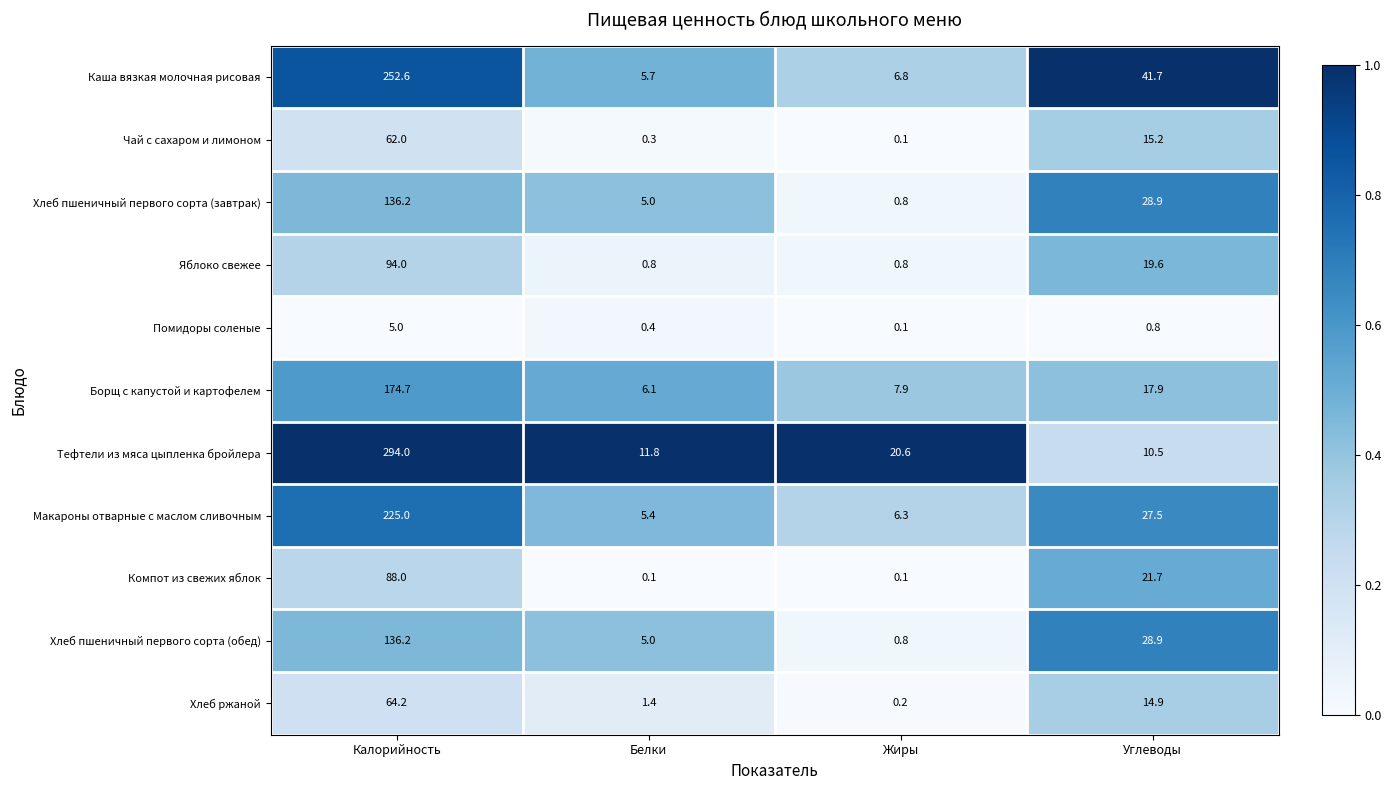

Rank the categories by Хлеб ржаной value from highest to lowest.

Калорийность, Углеводы, Белки, Жиры